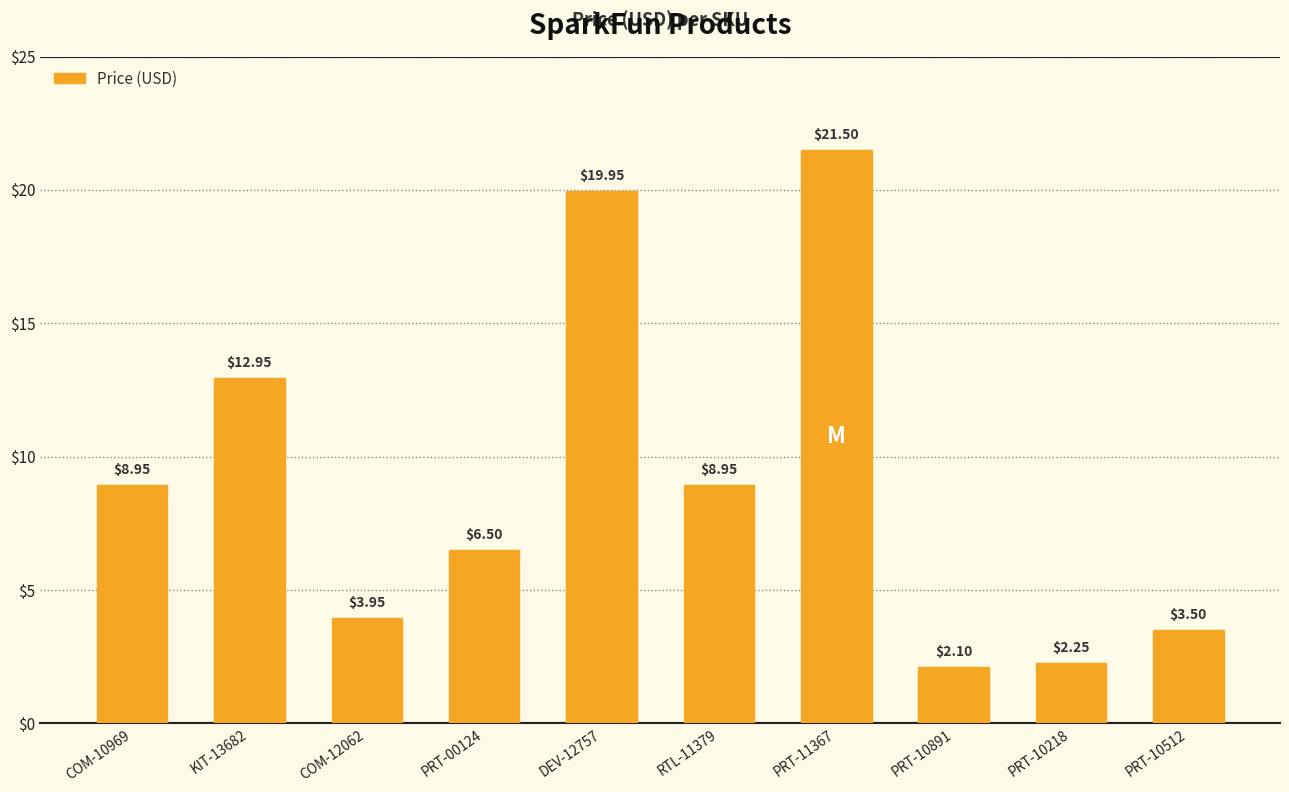

What is the change in value from KIT-13682 to COM-12062?

-9.0